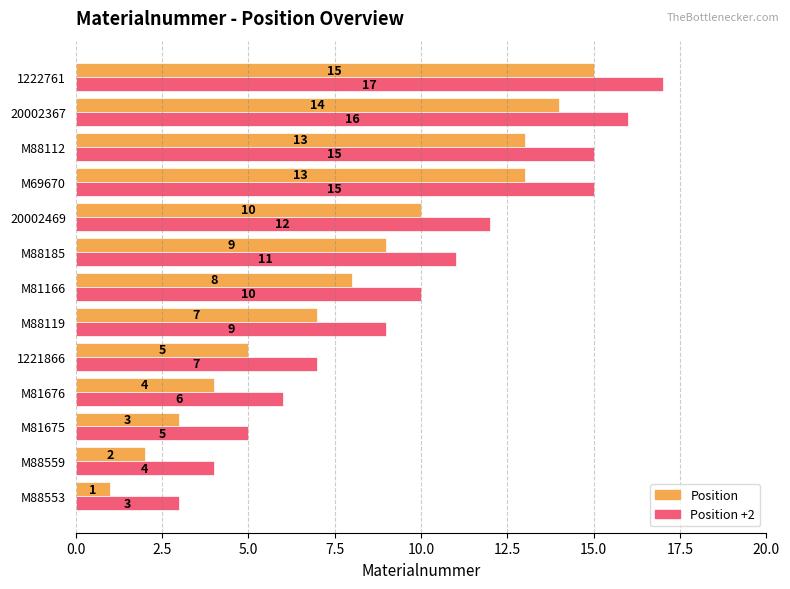

What is the total value across all series at M81675?

8